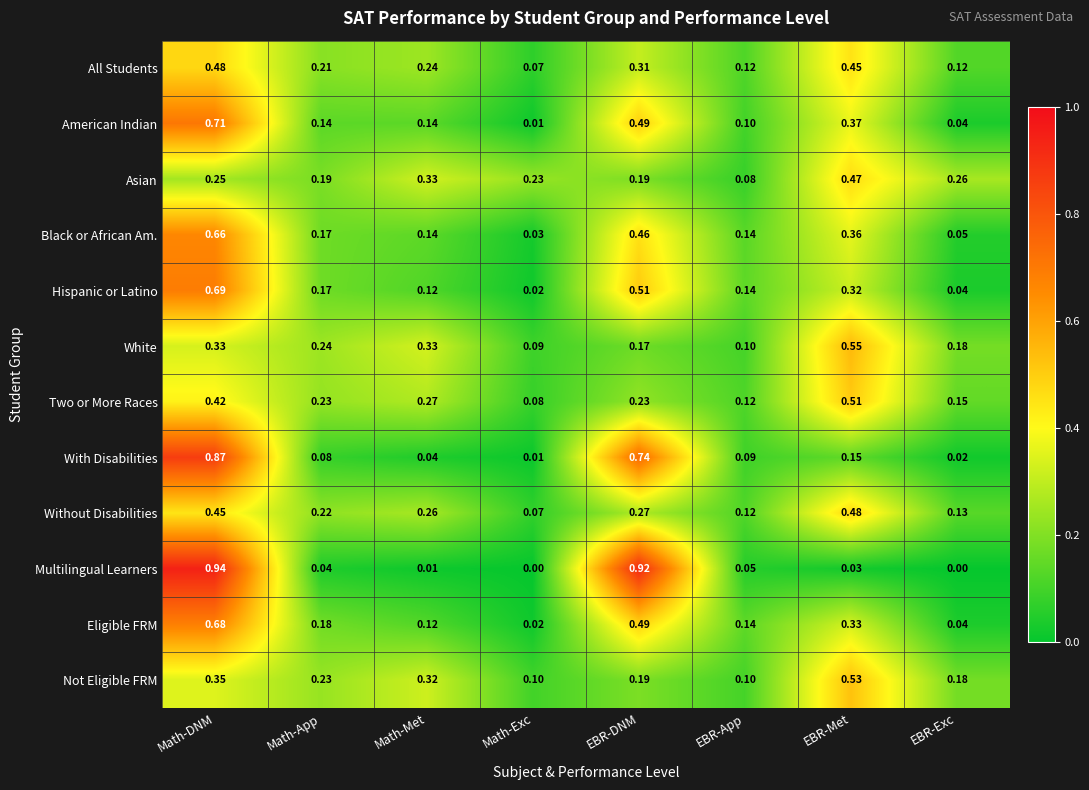

At which category is the sum across all series the highest?

Math-DNM